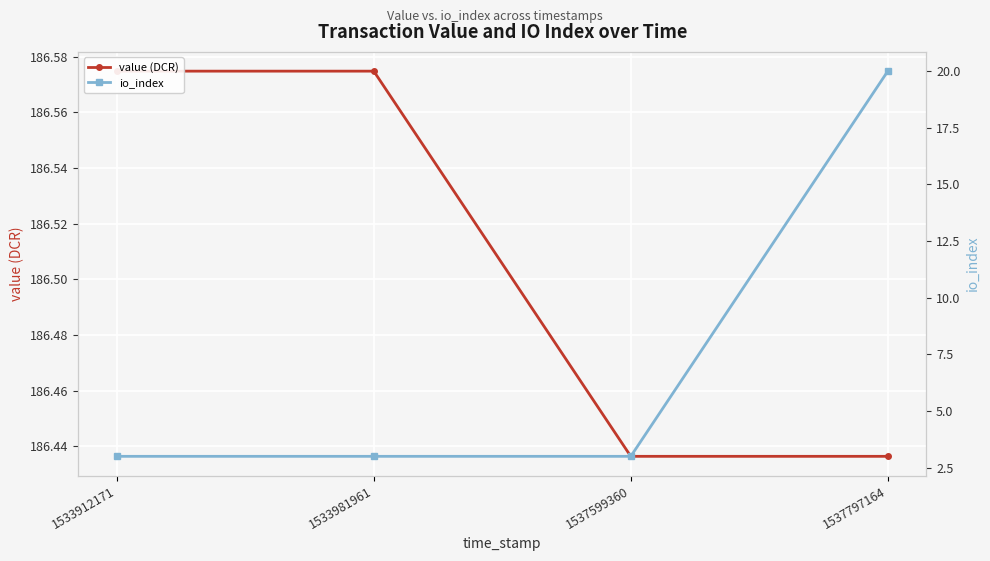

At which label is value (DCR) closest to 186?

1537599360